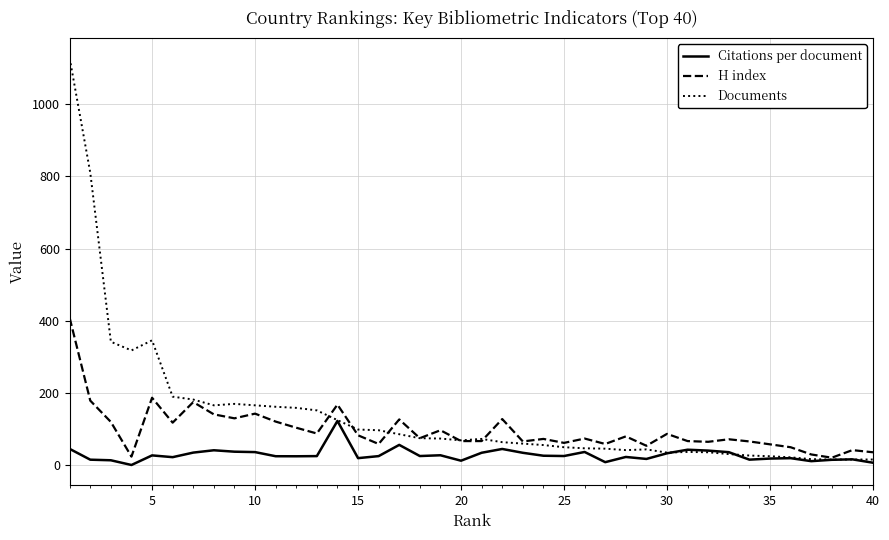

List the series in order of their peak value, highest first.

Documents, H index, Citations per document